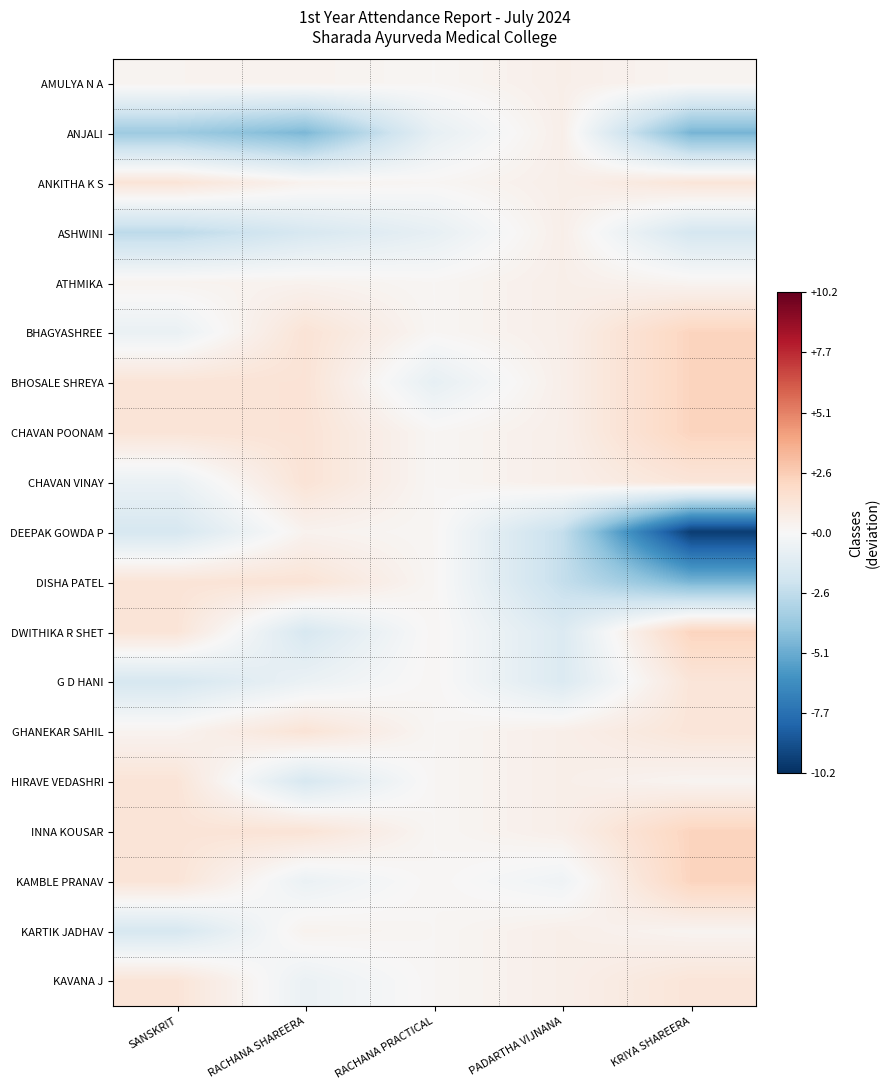

Rank the series at PADARTHA VIJNANA from highest to lowest value.

AMULYA N A, ANJALI, ANKITHA K S, ASHWINI, ATHMIKA, BHAGYASHREE, BHOSALE SHREYA, CHAVAN POONAM, CHAVAN VINAY, GHANEKAR SAHIL, HIRAVE VEDASHRI, INNA KOUSAR, KARTIK JADHAV, KAVANA J, KAMBLE PRANAV, DWITHIKA R SHET, G D HANI, DEEPAK GOWDA P, DISHA PATEL